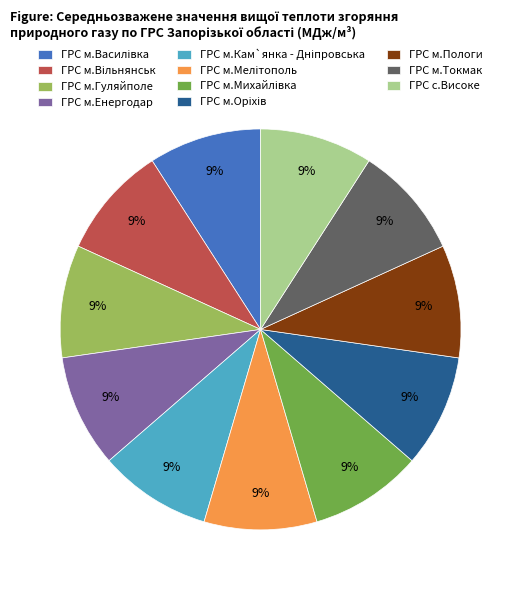

Is there a majority slice in this chart?

No